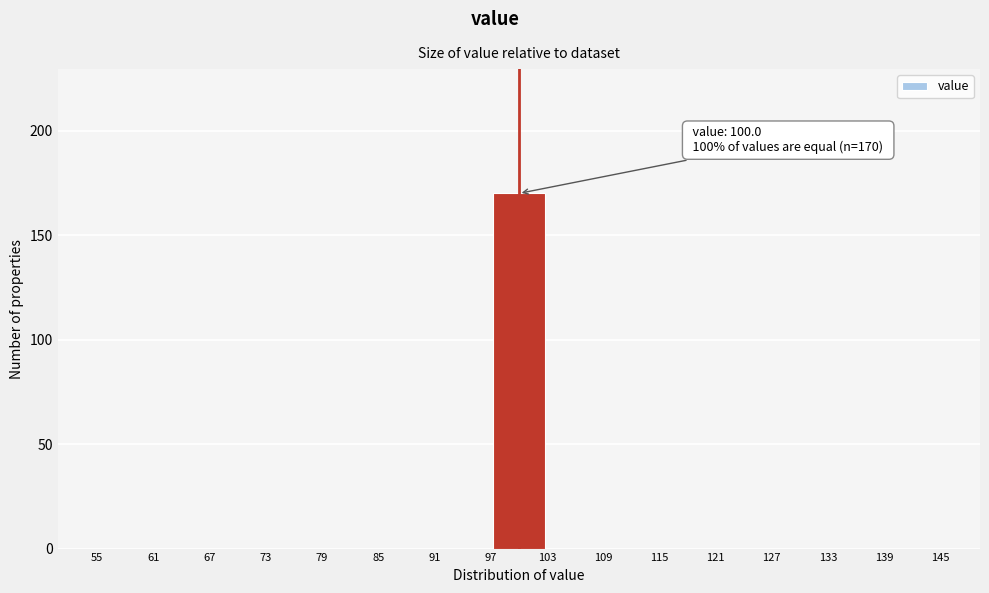

Over which range of the x-axis is the bar tallest?

97 to 103